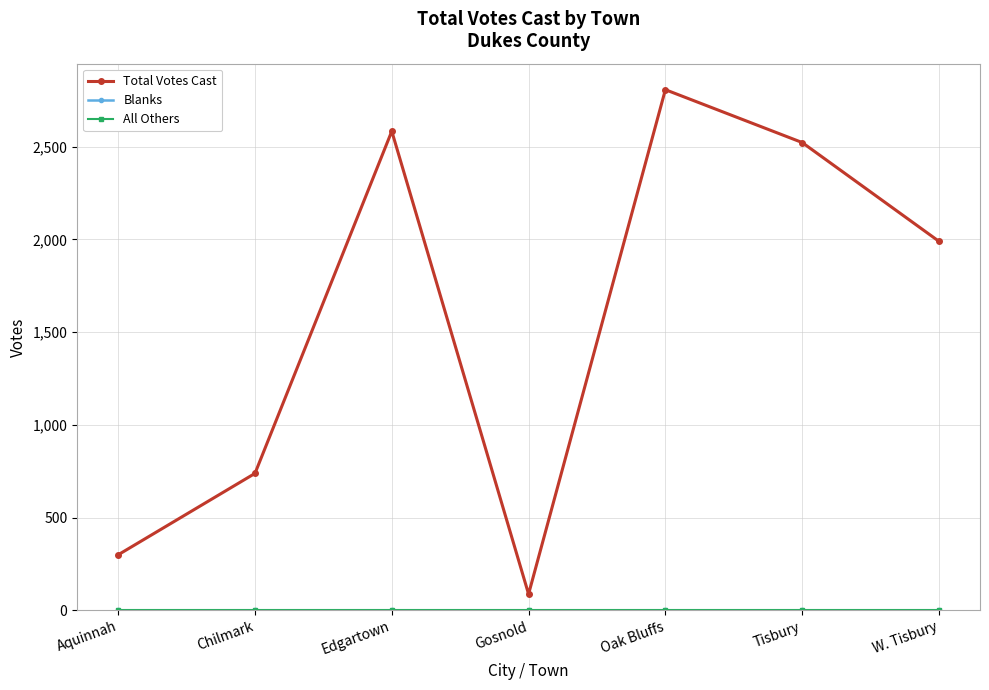

Where is Total Votes Cast nearest to the value 1447?

W. Tisbury